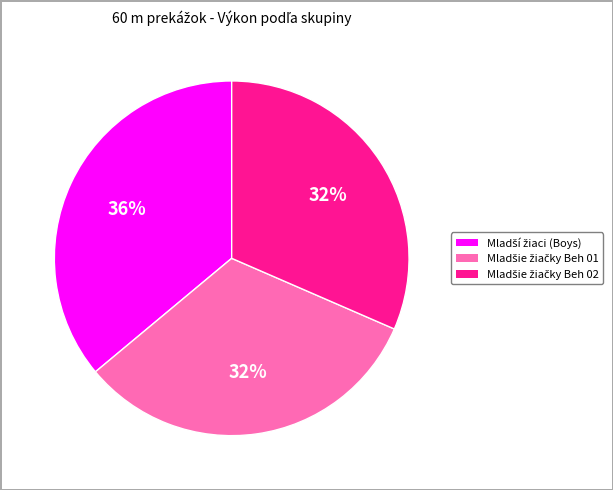

Is there a majority slice in this chart?

No